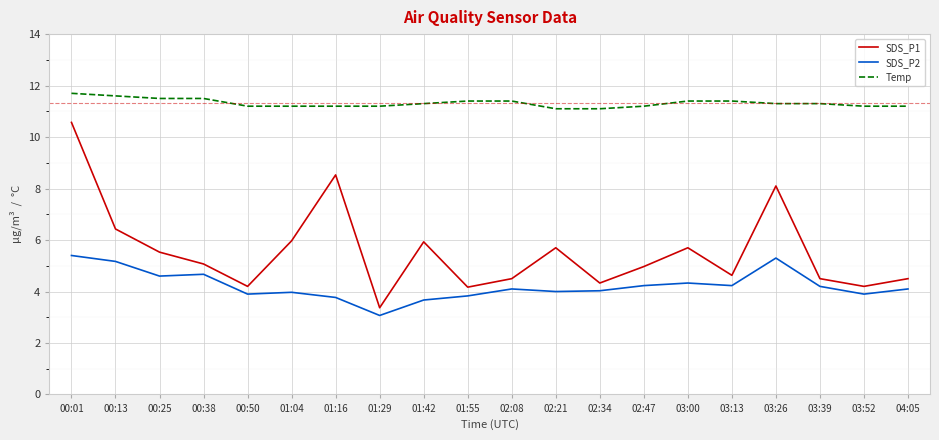

What is the minimum value for SDS_P2?

3.1